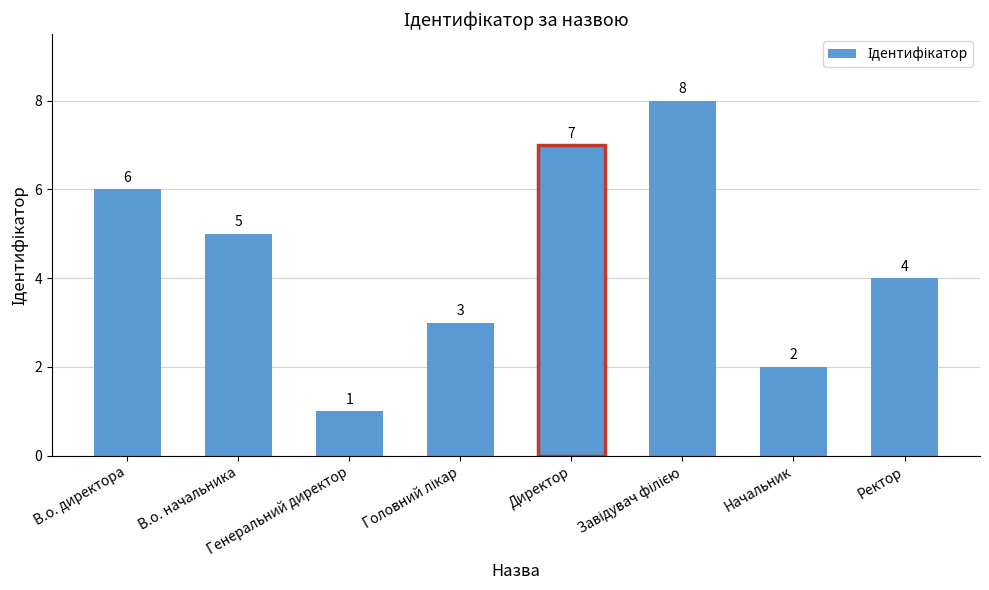

What is the sum of all values?

36